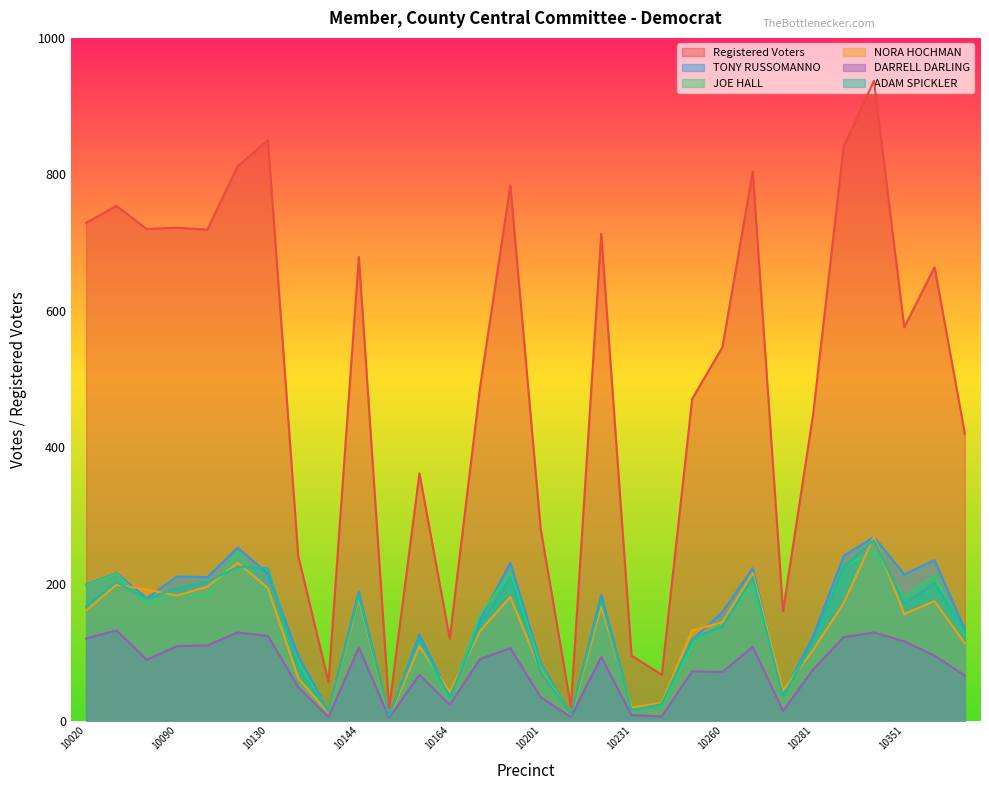

How many interior local valleys does the ADAM SPICKLER series have?

8